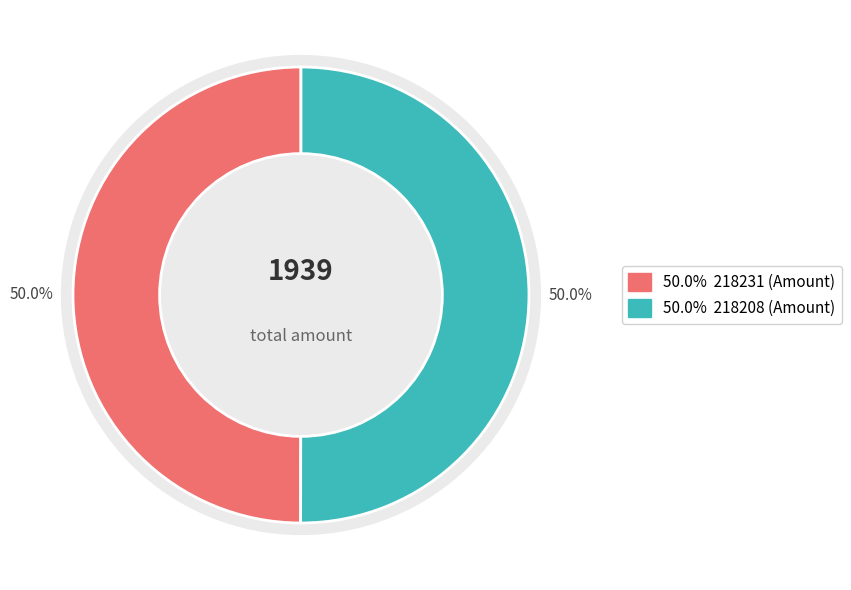

Which has a higher value, 218231 or 218208?

218208